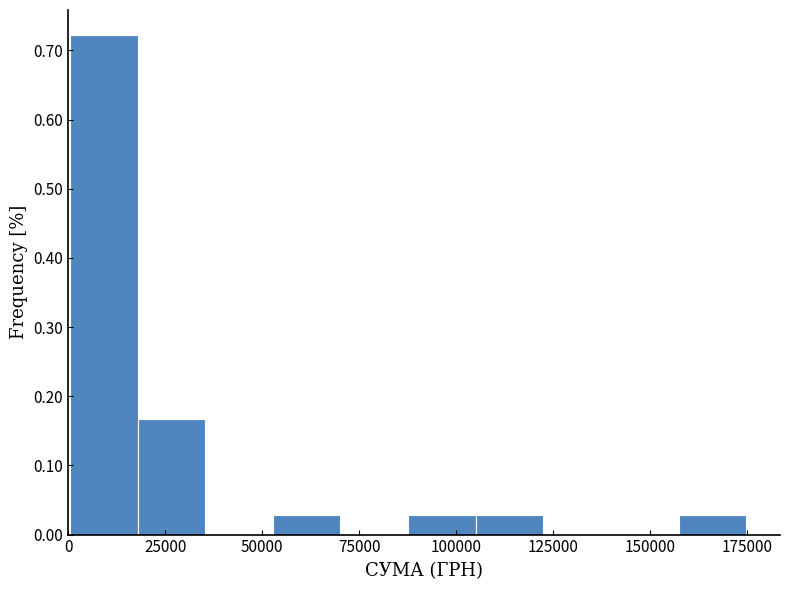

Around what value on the x-axis is the tallest bar? Give the approximate position of its centre, as read against the axis.

10000